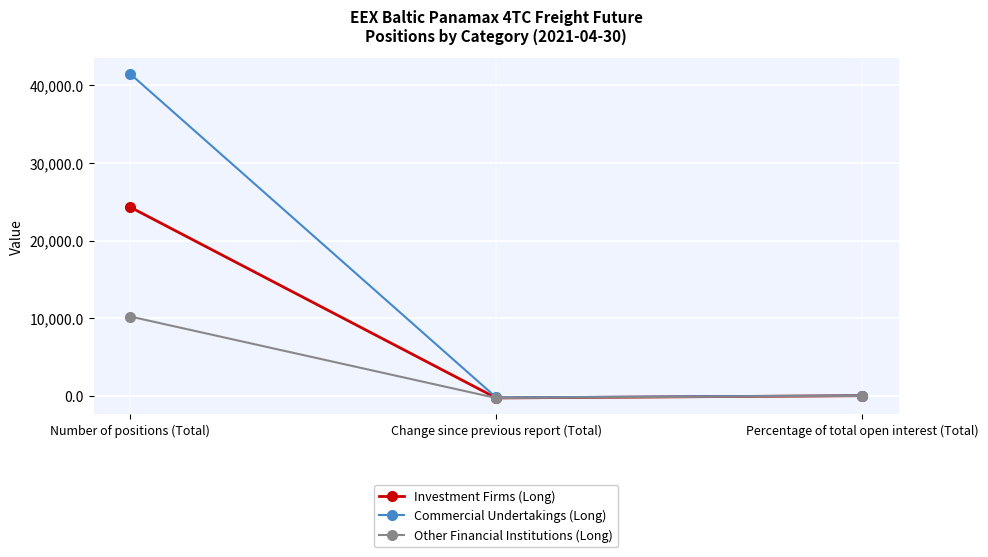

What is the label of the 2nd point from the right?

Change since previous report (Total)